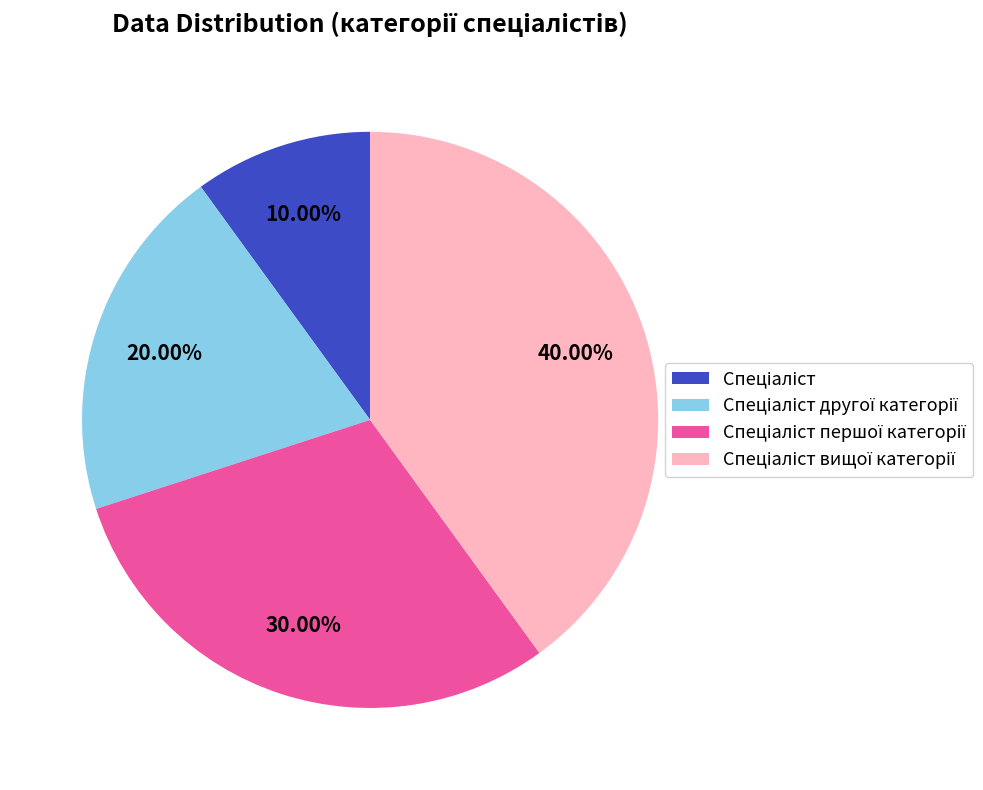

Is there any slice that represents more than half of the pie?

No